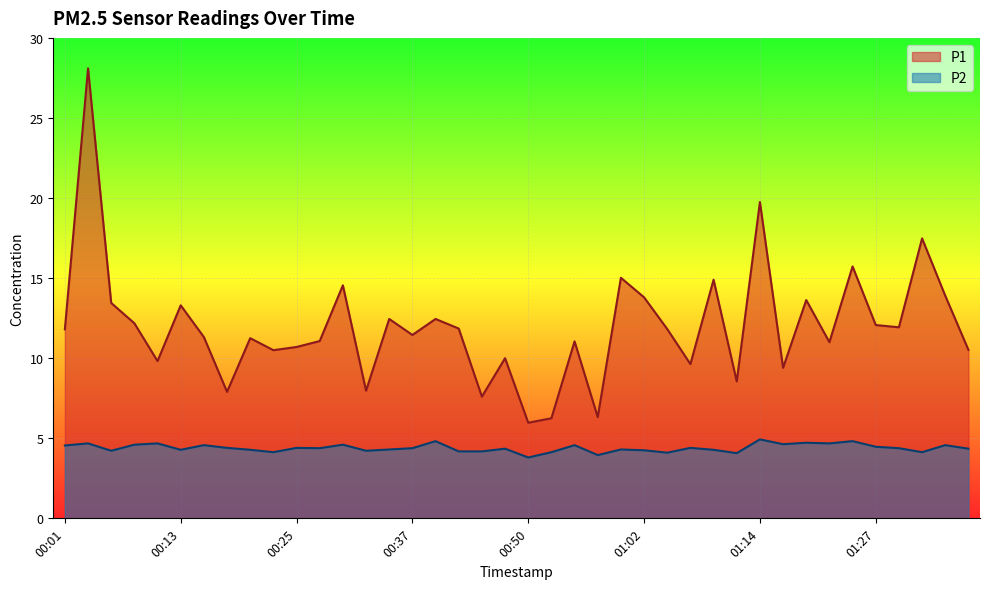

At which label does P1 first exceed 11?

00:01